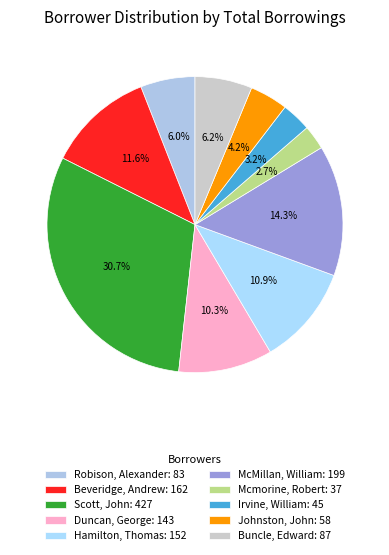

True or false: Robison, Alexander accounts for 6% of the total.

True